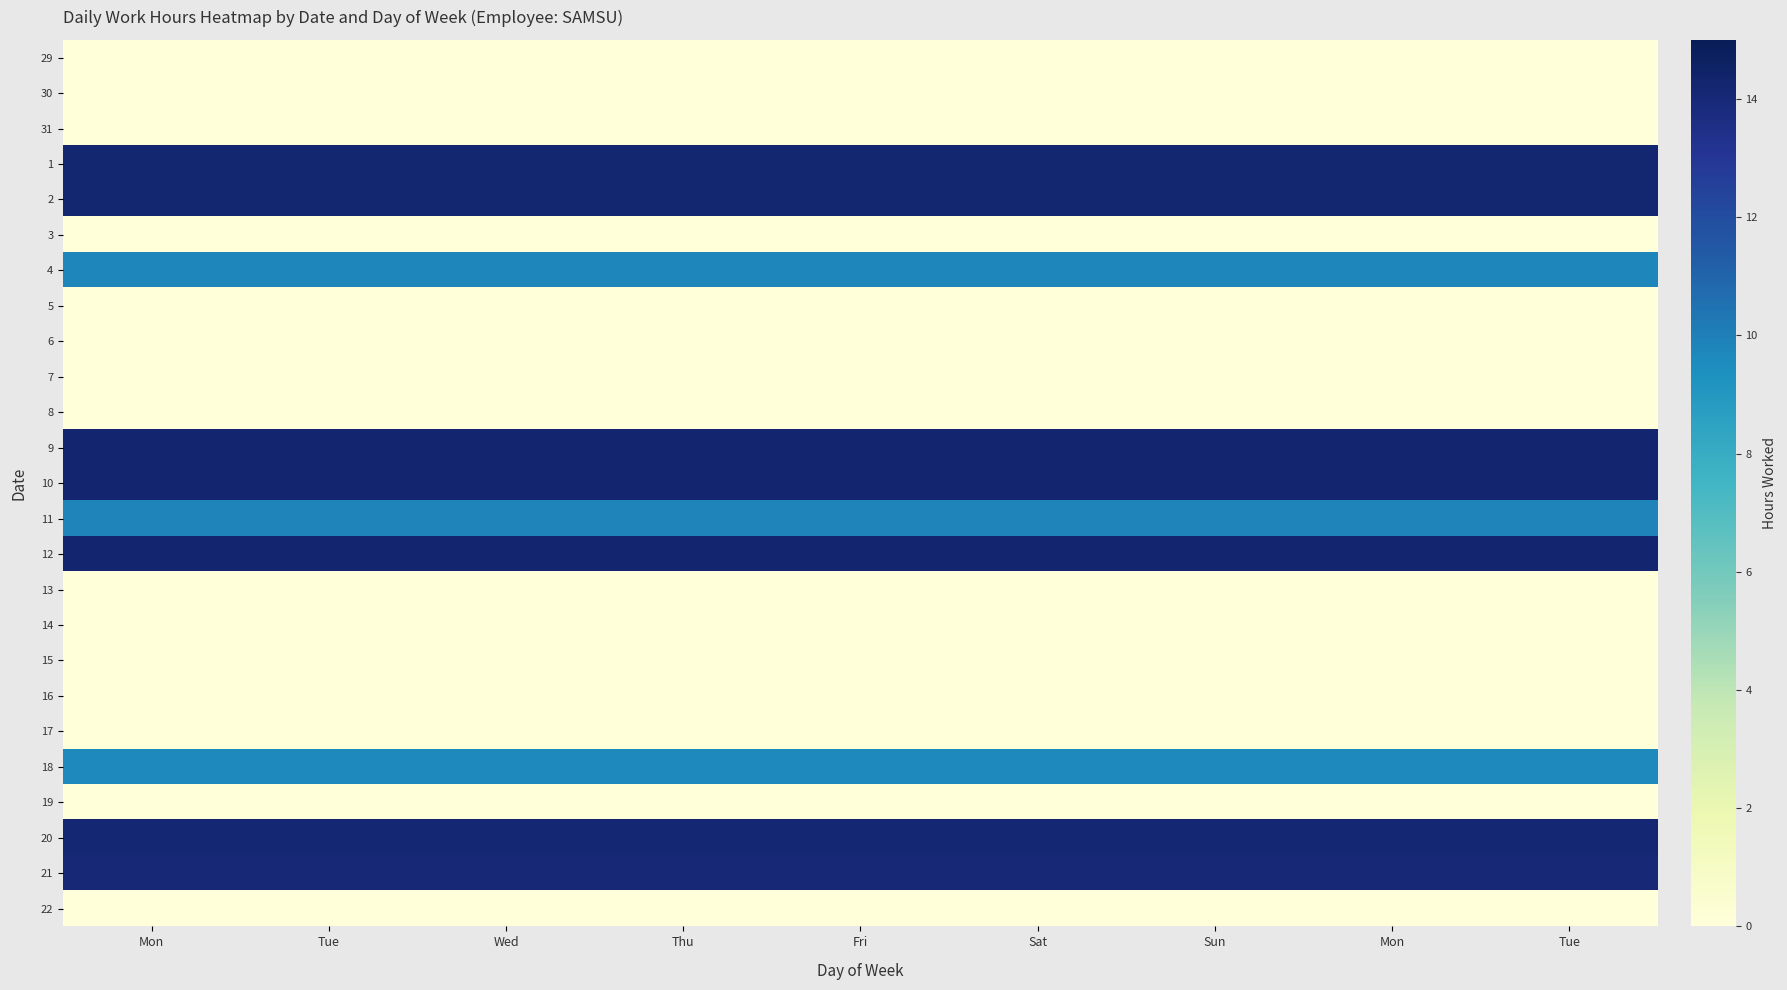

At how many categories does at least one series exceed 4?

9